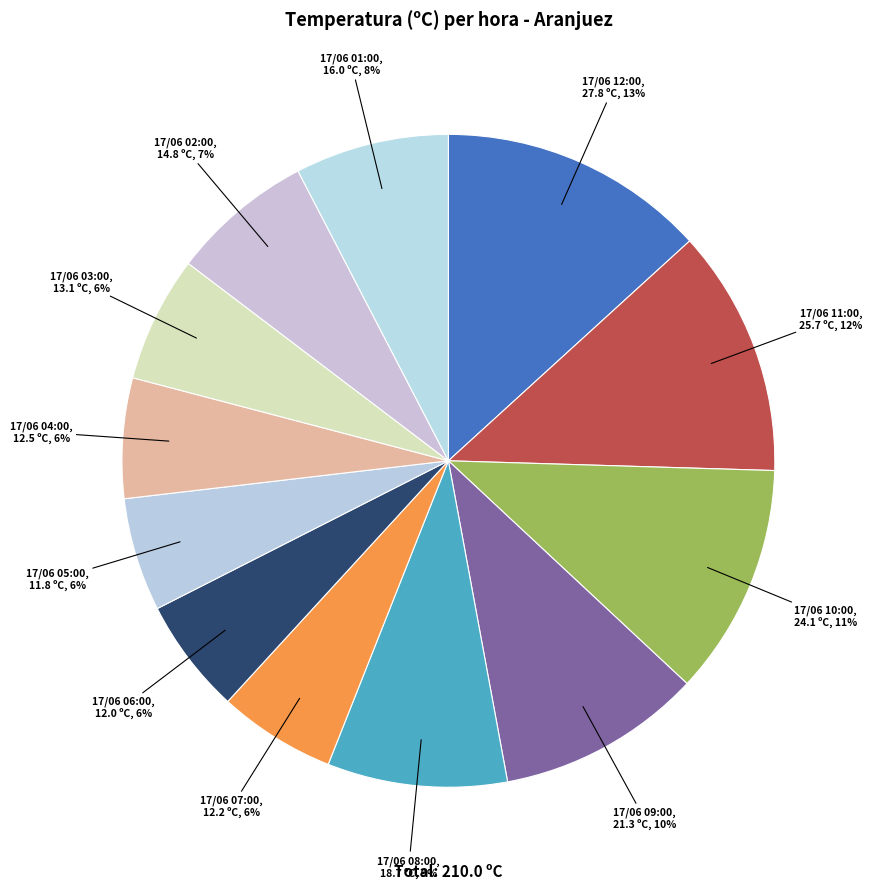

Is there any slice that represents more than half of the pie?

No